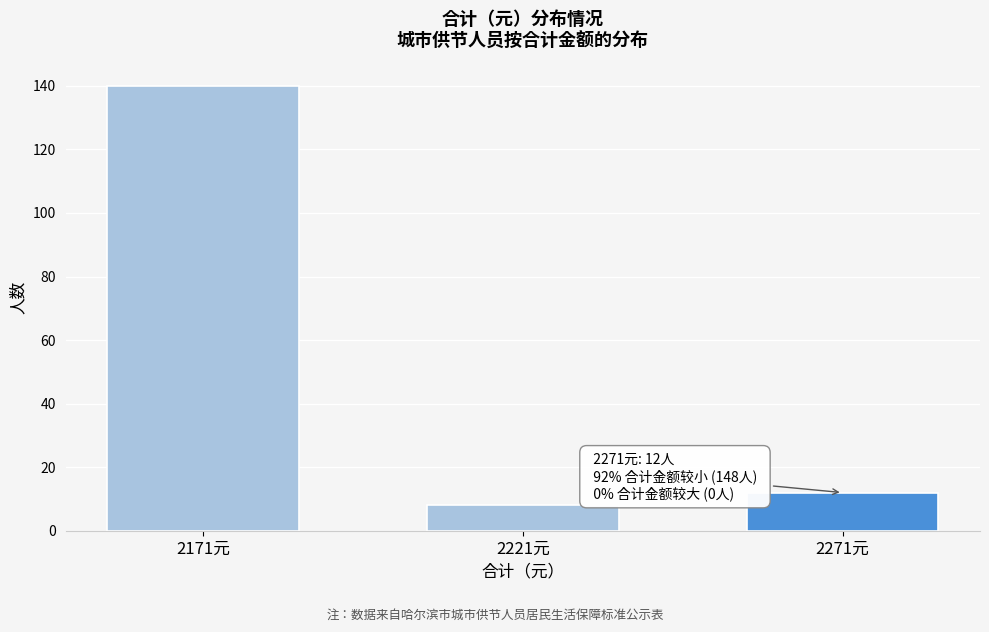

Reading left to right, what are all the values shown in this chart?

2171元=140	2221元=8	2271元=12